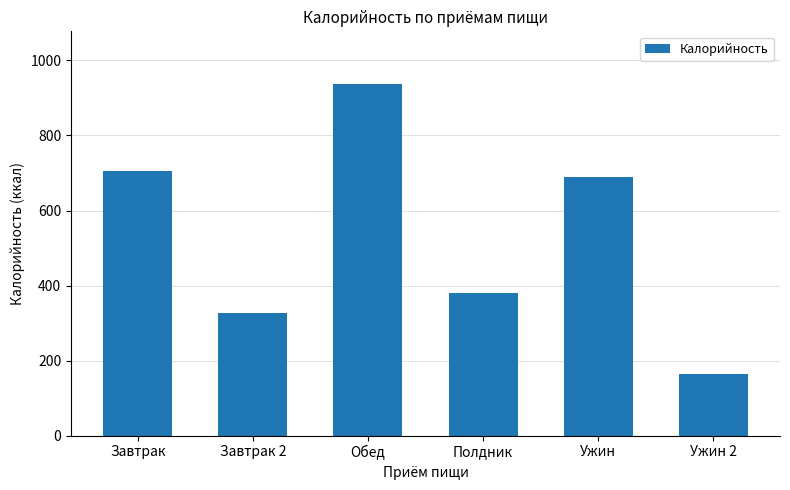

At which category does the chart reach its peak across all series?

Обед